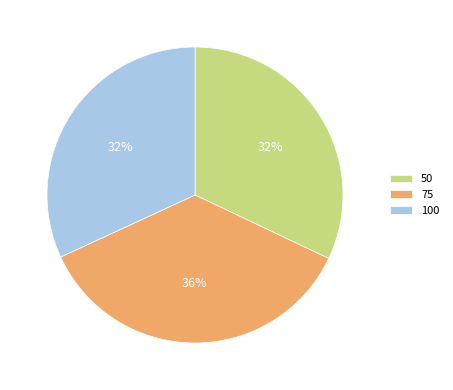

How many segments does this pie chart have?

3